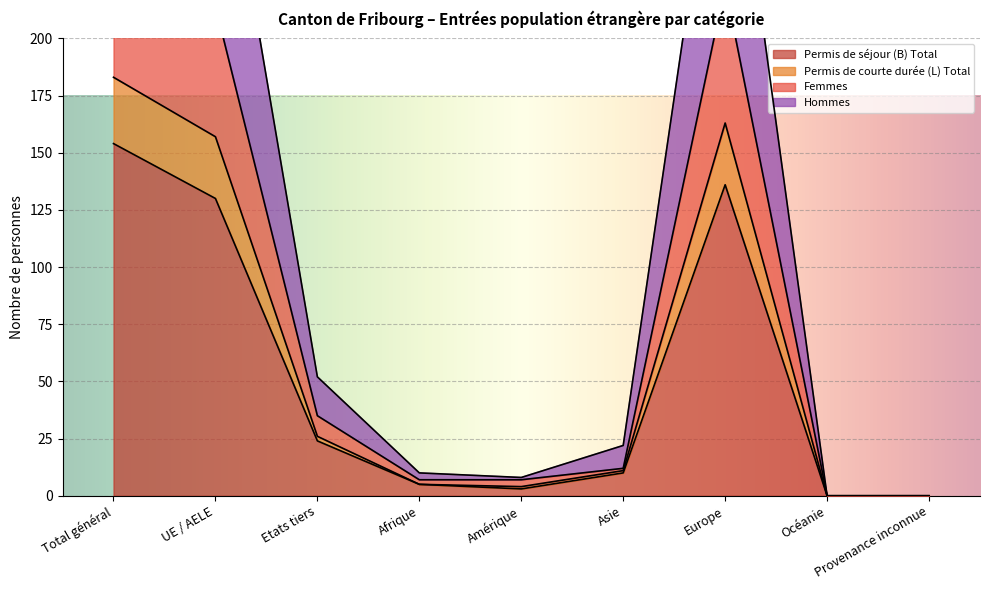

What is the label of the 8th point from the left?

Océanie